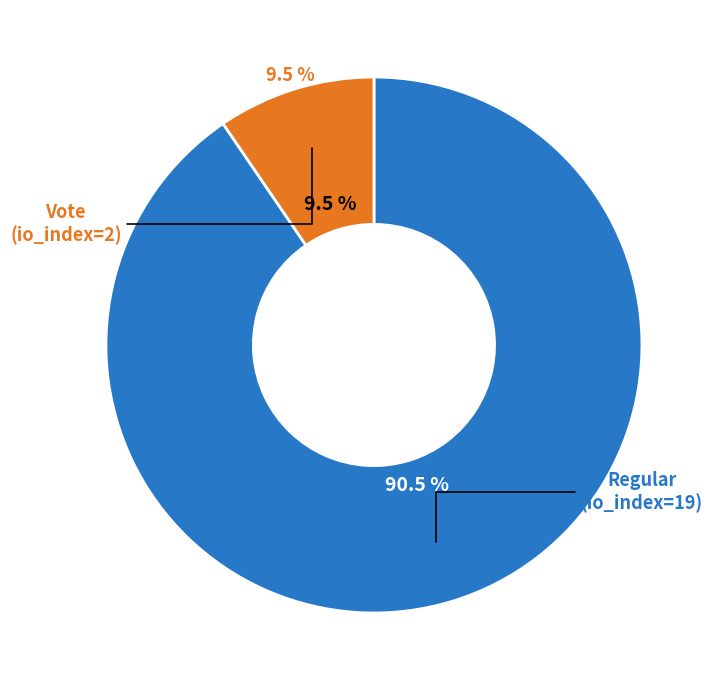

Which slice represents more than half of the pie?

Regular